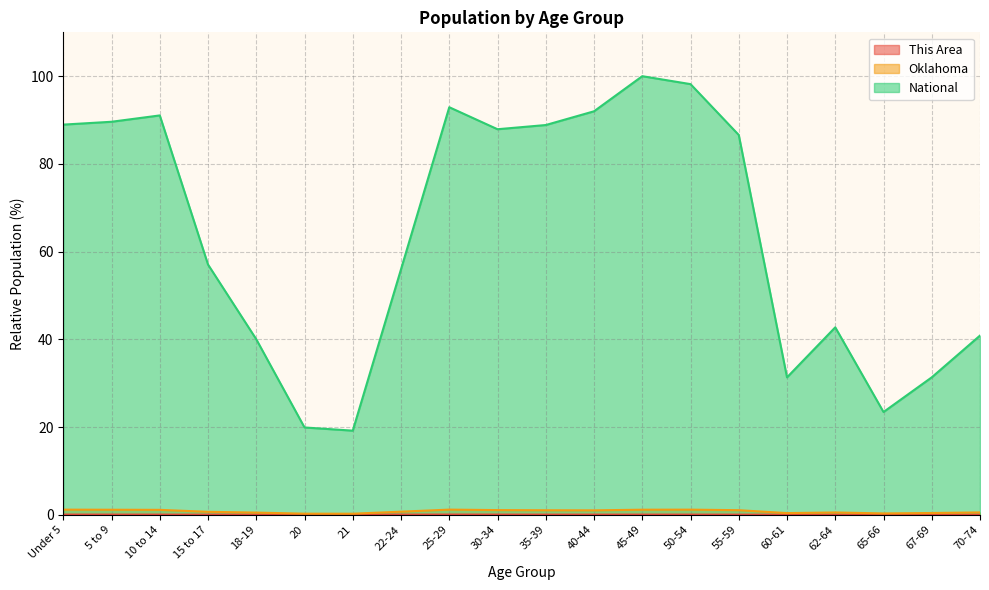

True or false: National has a value of 40.9 at 70-74.

True